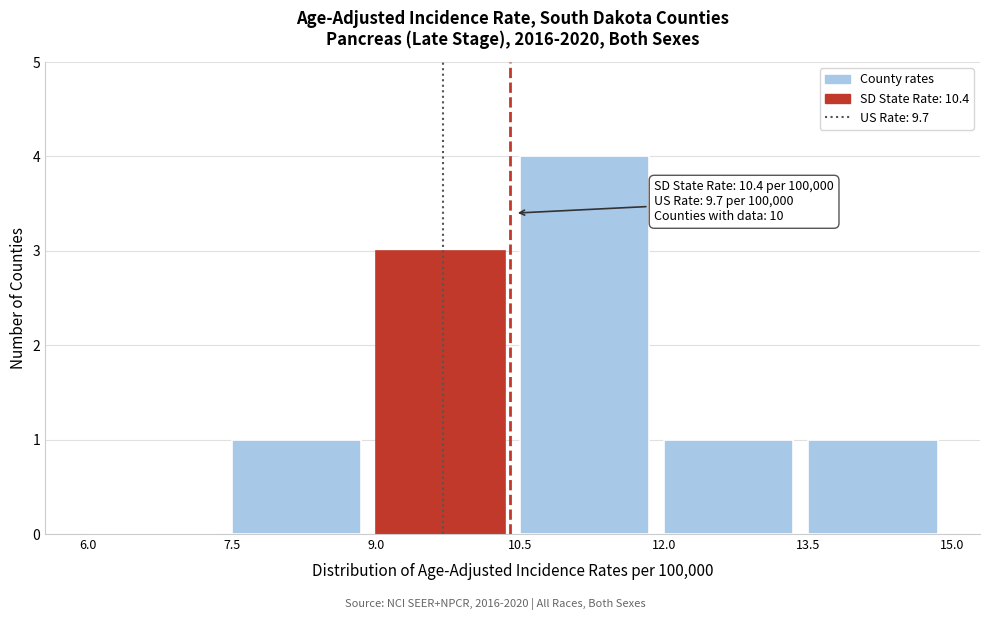

Over which range of the x-axis is the bar tallest?

10.5 to 12.0